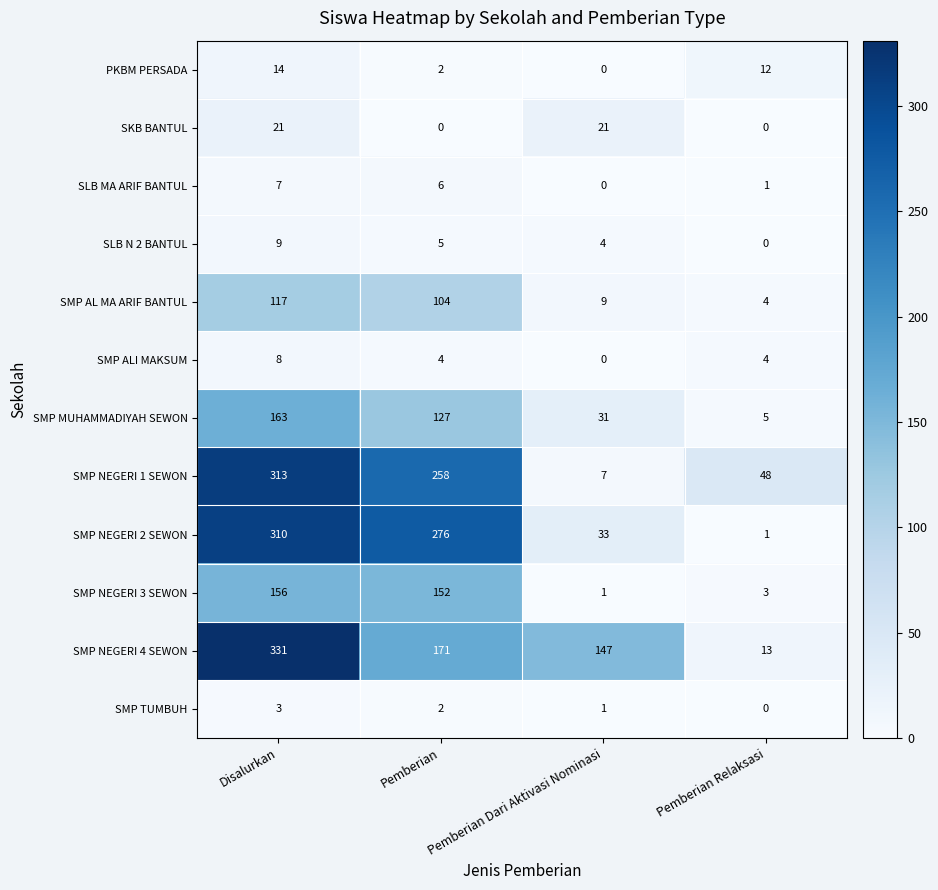

At which label is SMP TUMBUH closest to 1?

Pemberian Dari Aktivasi Nominasi